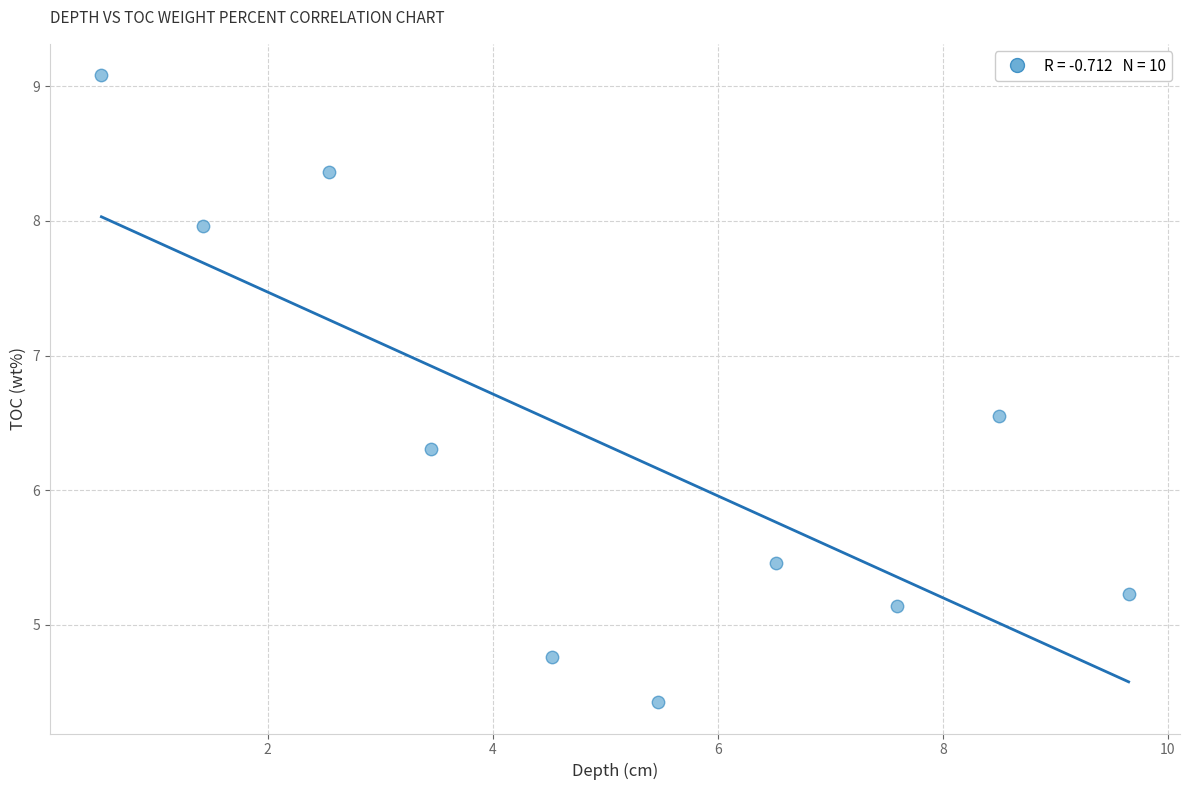

What is the average Y value?

6.3